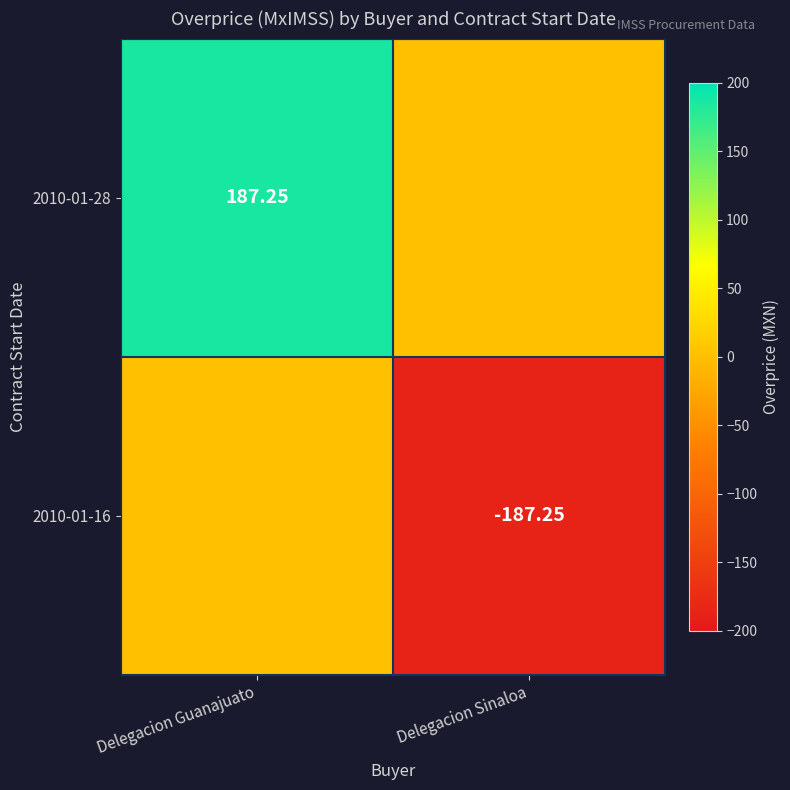

Is the value of 2010-01-28 at Delegacion Guanajuato greater than the value of 2010-01-16 at Delegacion Sinaloa?

Yes